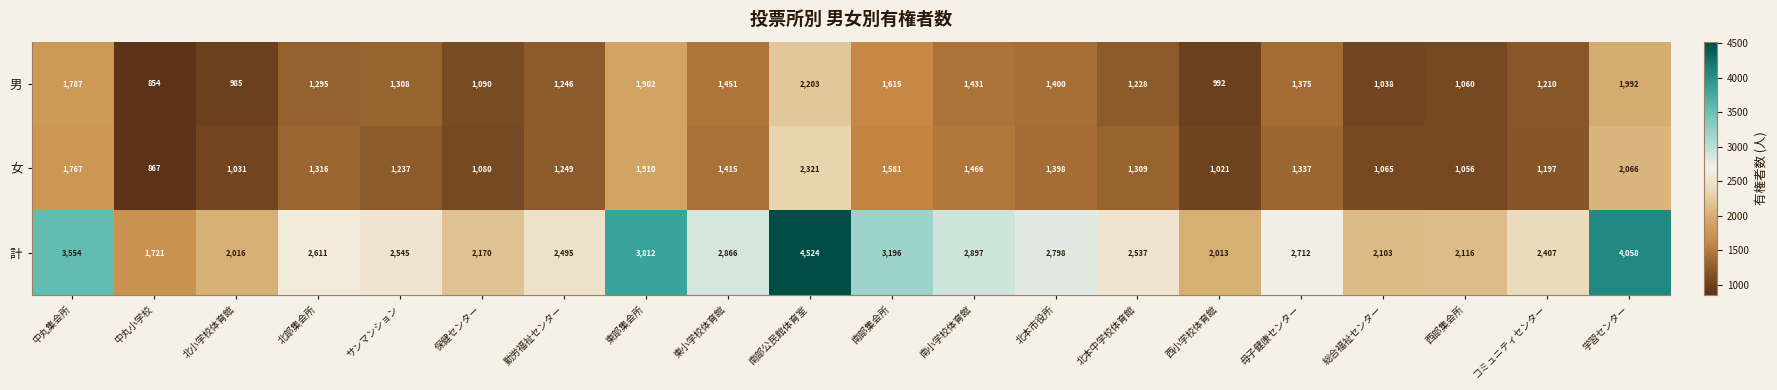

List the series in order of their peak value, lowest first.

男, 女, 計